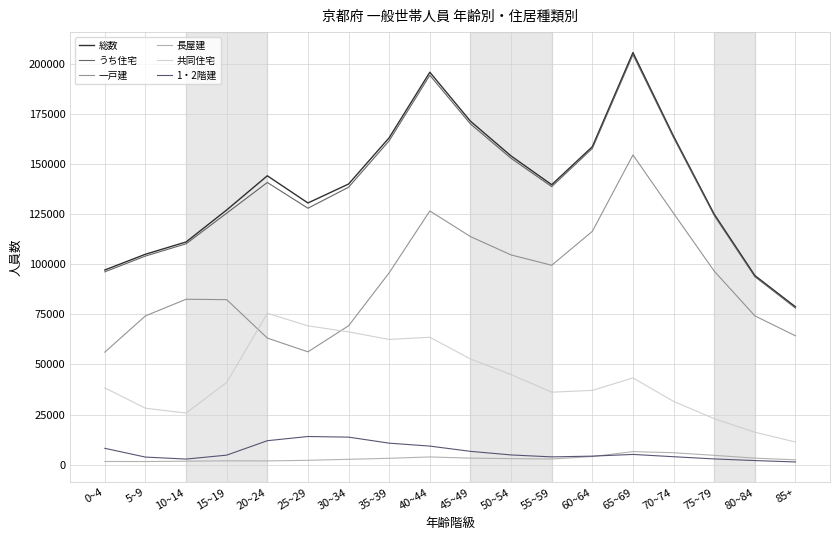

True or false: 共同住宅 and 1・2階建 cross at least once.

False